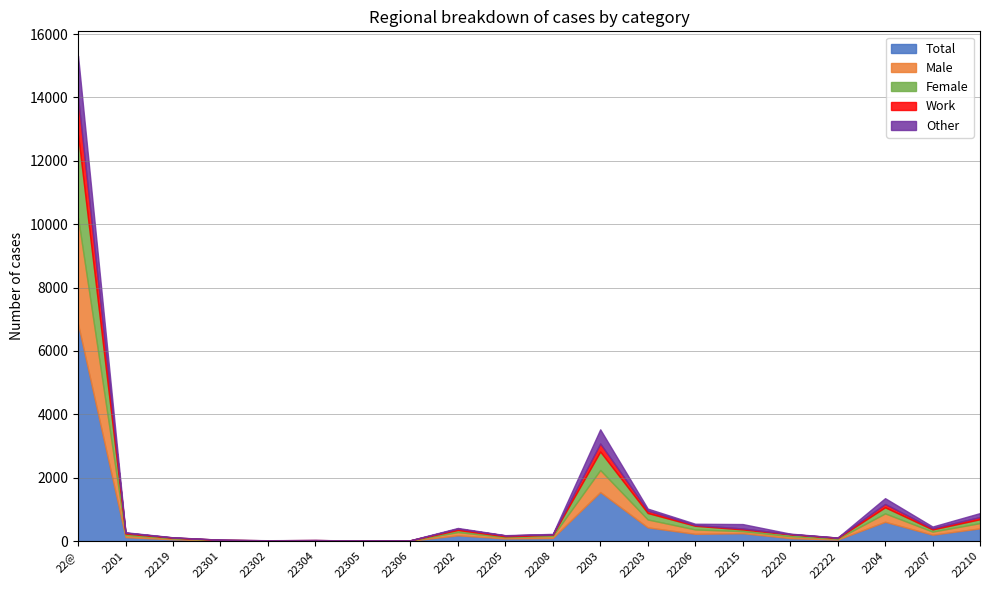

How many data points in Total are less than 125?

10